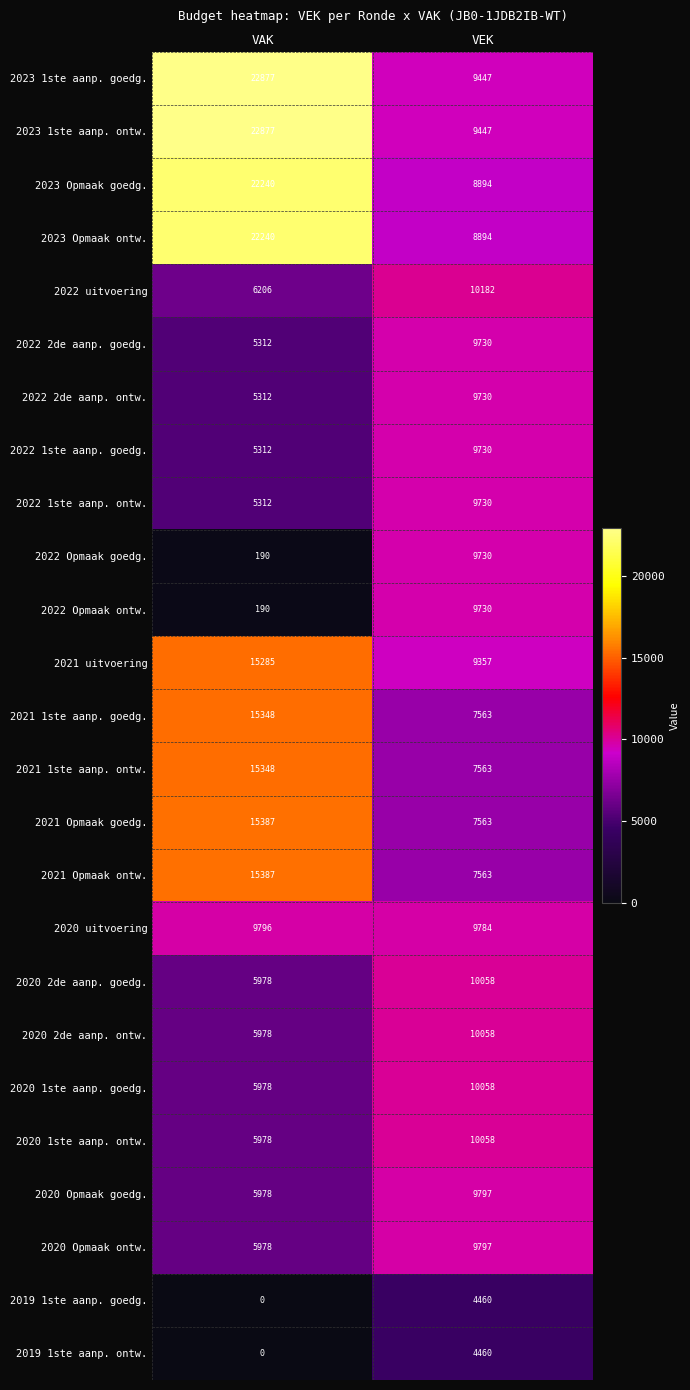

At which category is the sum across all series the highest?

VAK